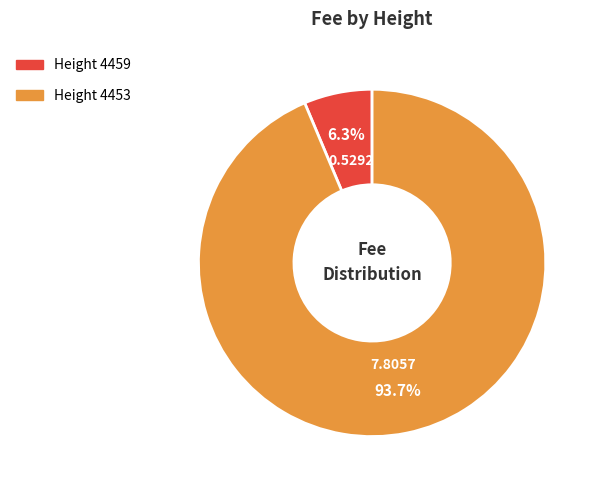

What percentage is the Height 4453 slice, to the nearest percent?

94%